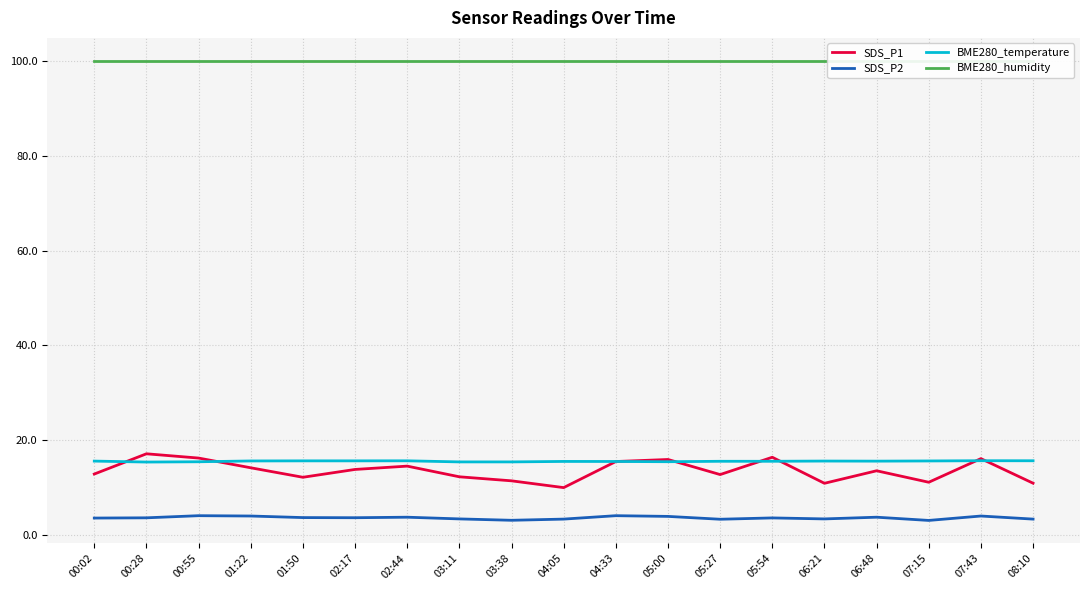

True or false: SDS_P2 has a value of 3.4 at 08:10.

True